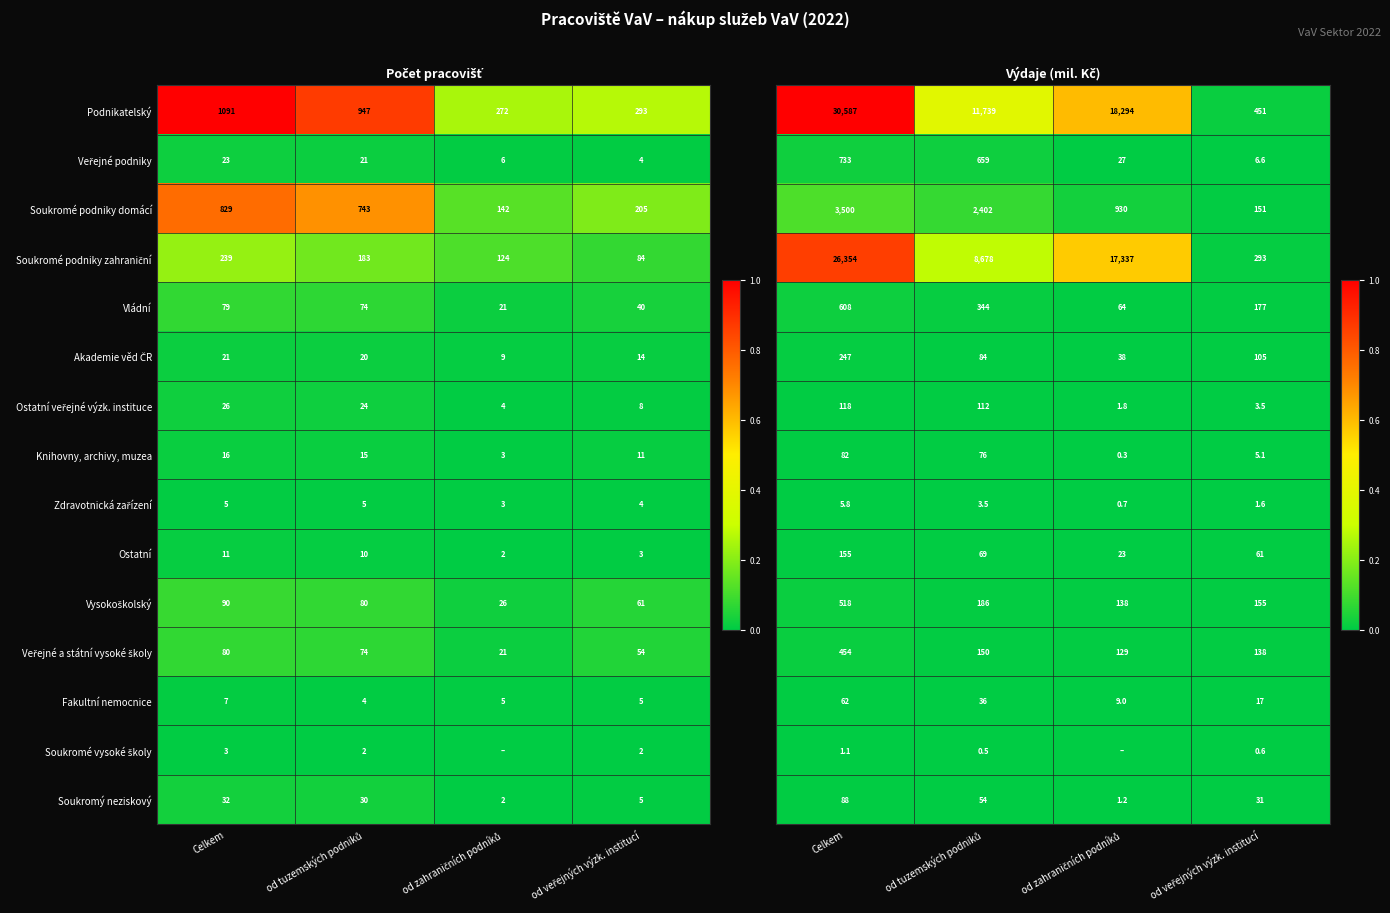

What is the difference between the maximum and minimum values in the Knihovny, archivy, muzea series?

13